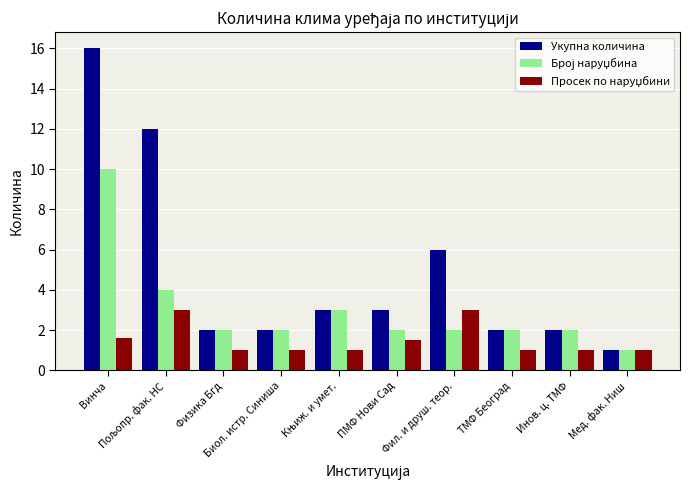

What position from the left is Биол. истр. Синиша?

4